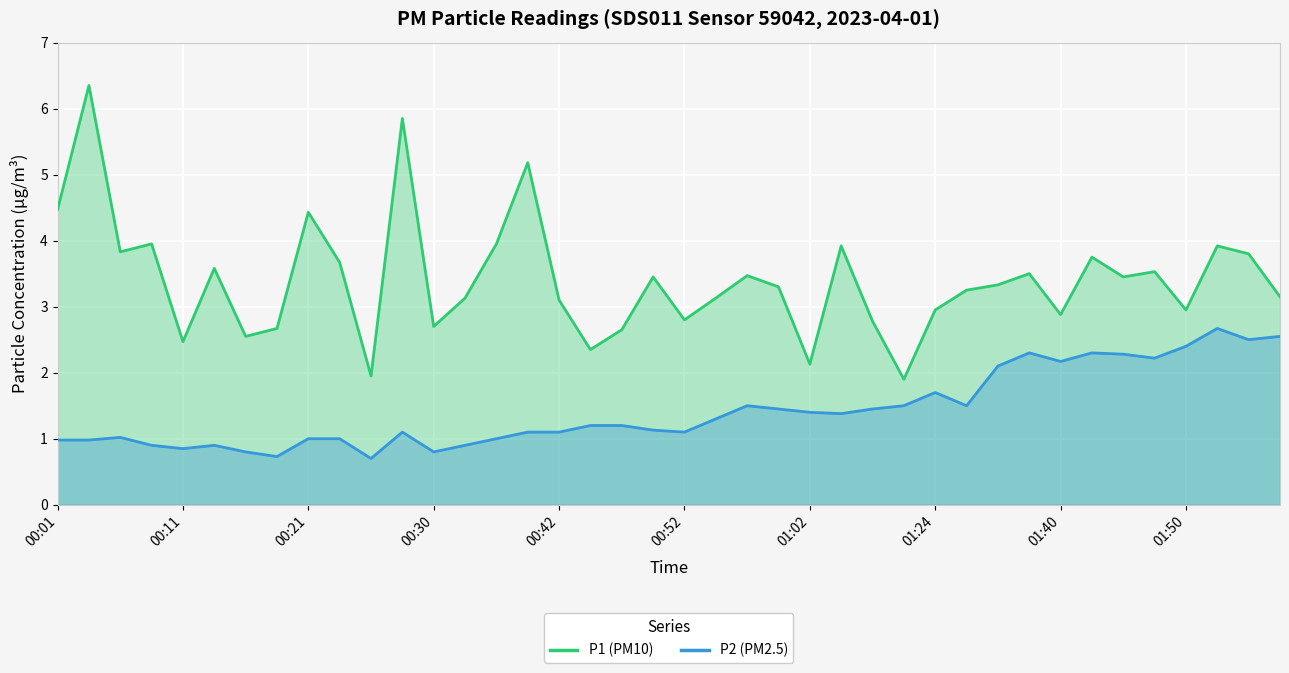

What position from the left is 00:42?

17